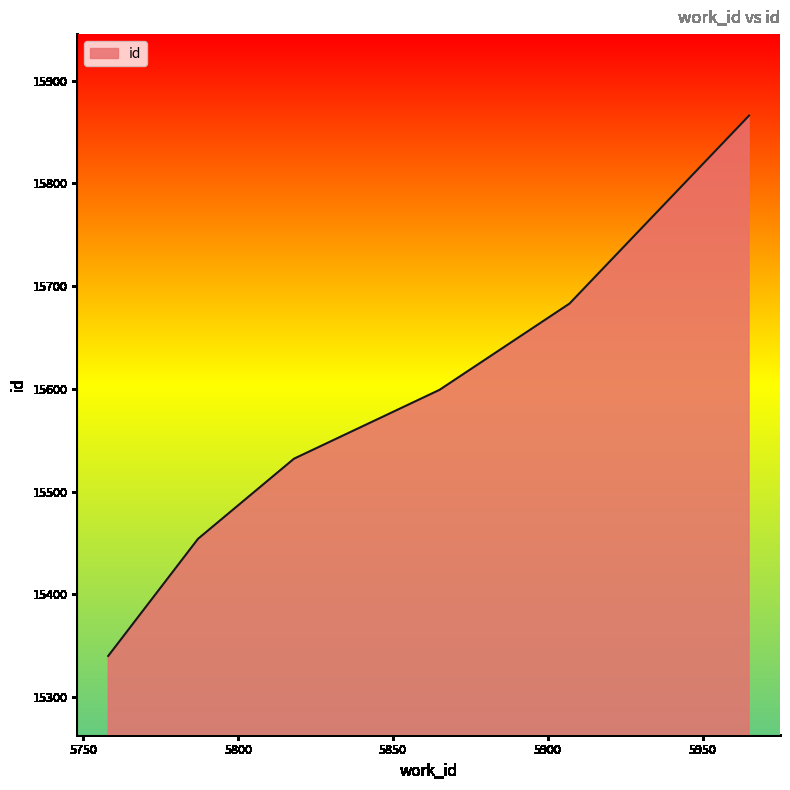

True or false: the data has more than 2 interior local peaks.

False